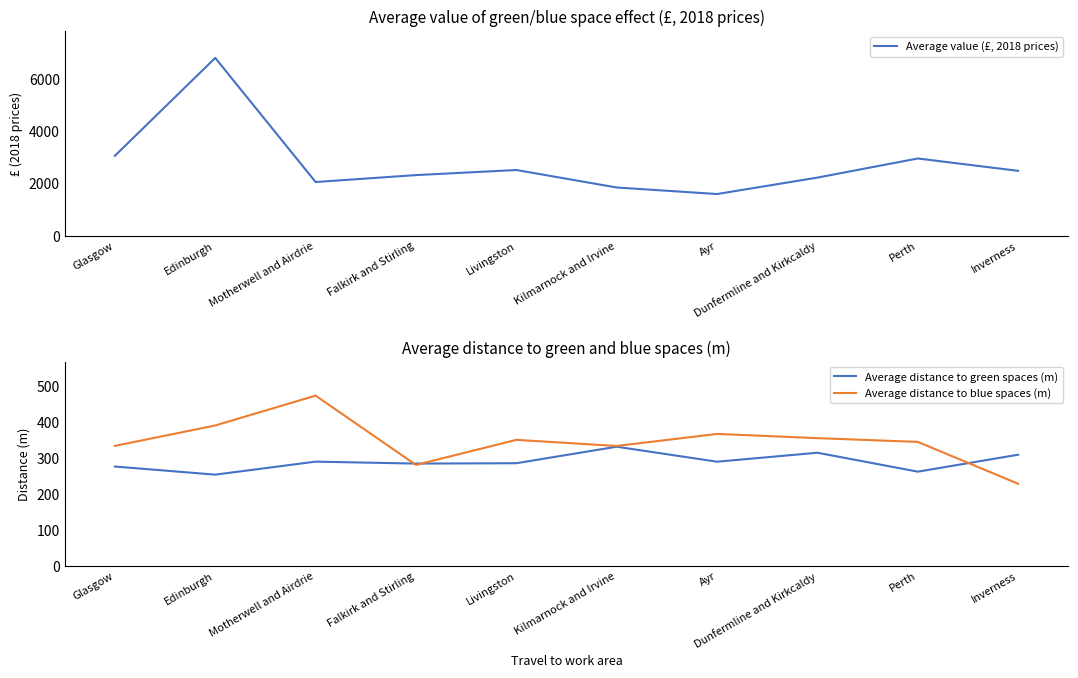

At which category does the chart reach its peak across all series?

Edinburgh